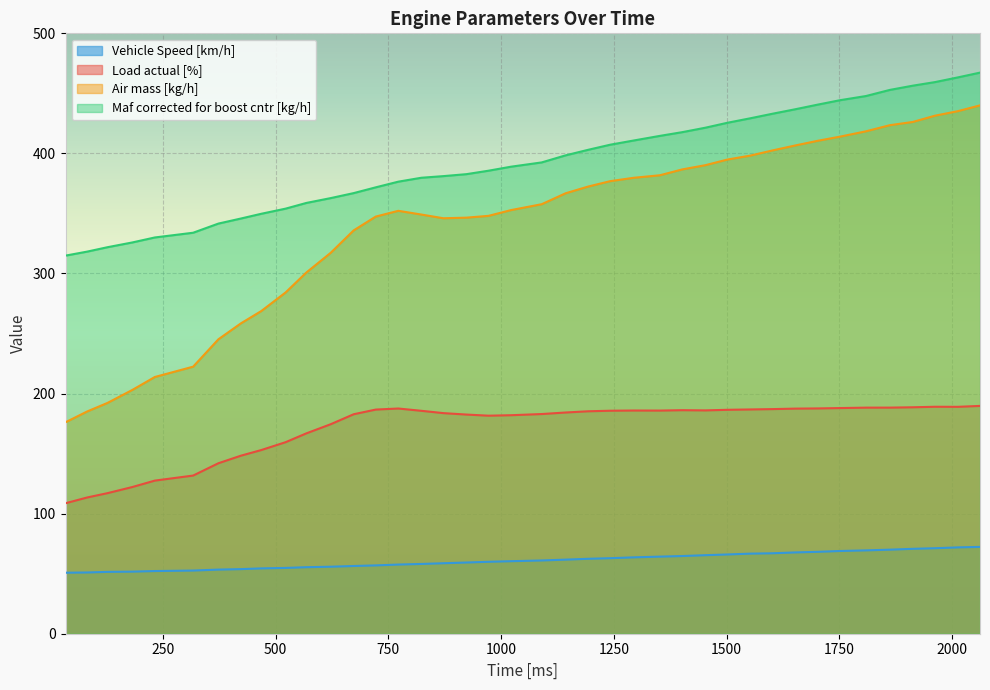

Which series has the widest spread of values?

Air mass [kg/h]